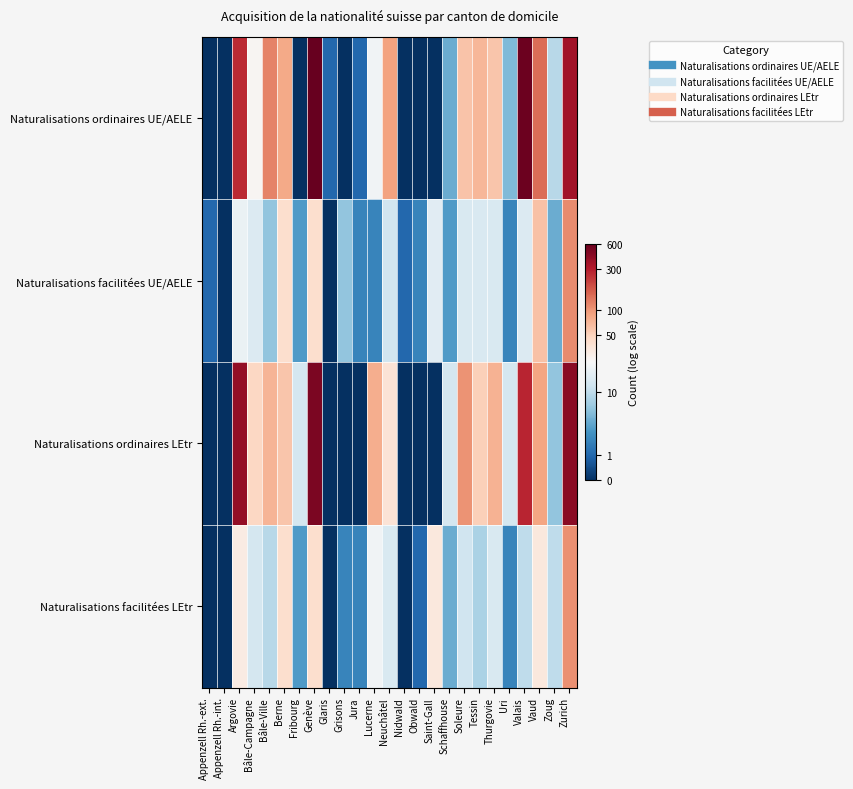

Rank the series at Glaris from lowest to highest value.

Naturalisations facilitées UE/AELE, Naturalisations ordinaires LEtr, Naturalisations facilitées LEtr, Naturalisations ordinaires UE/AELE